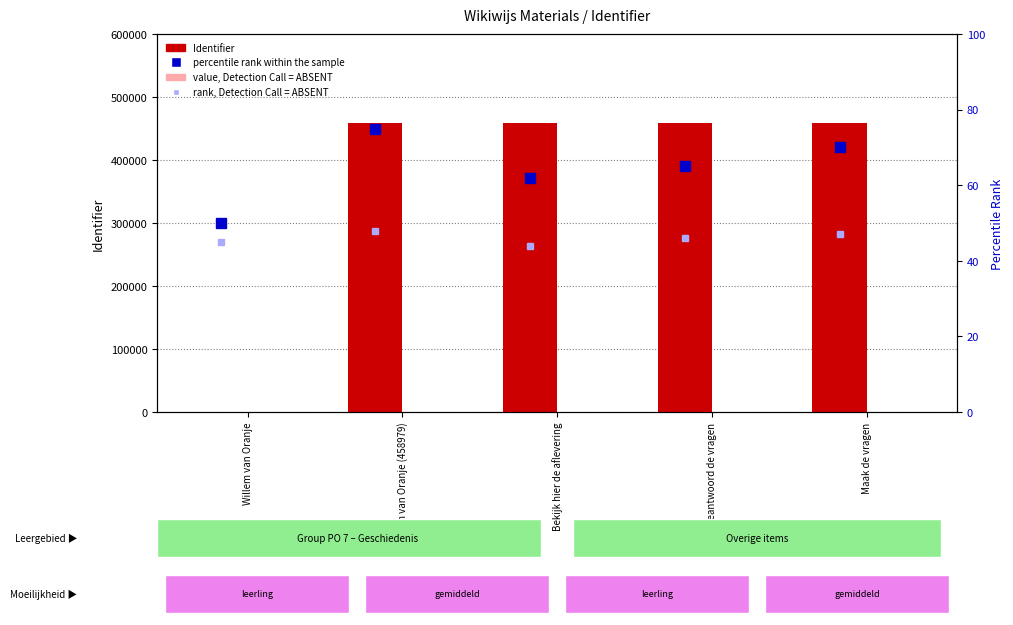

What is the difference between the value, Detection Call = ABSENT values at Maak de vragen and Bekijk hier de aflevering?

7